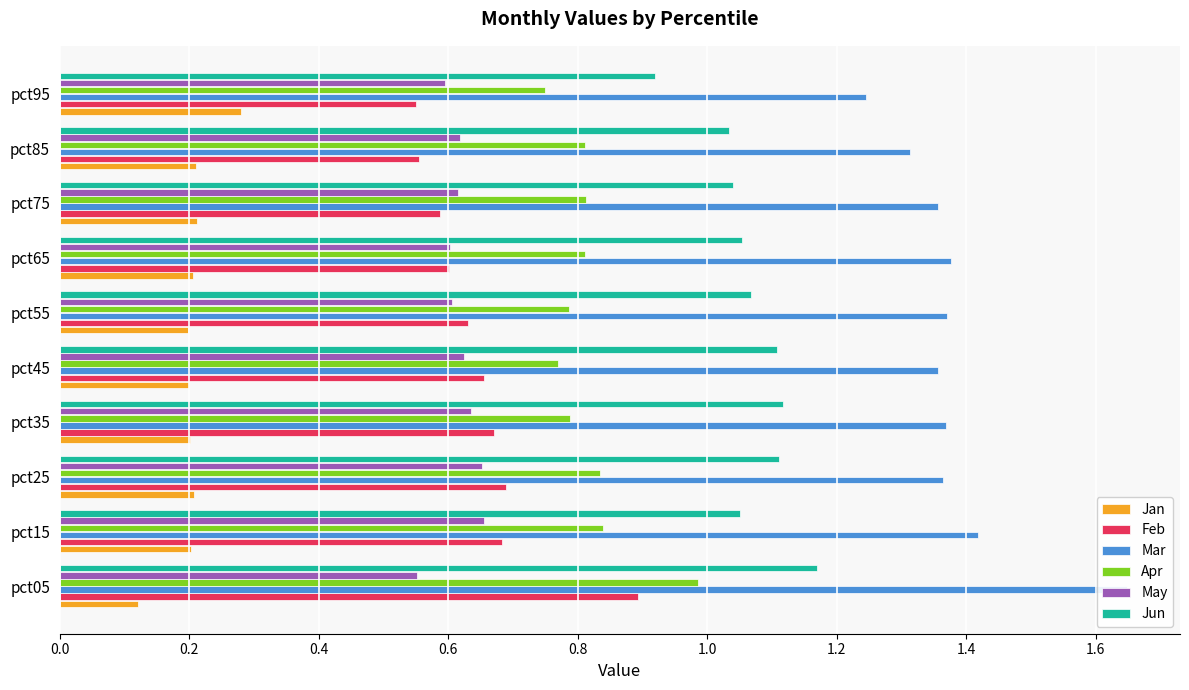

Reading right to left, list all the values displayed in this chart.

Jan: 0.3	0.2	0.2	0.2	0.2	0.2	0.2	0.2	0.2	0.1
Feb: 0.5	0.6	0.6	0.6	0.6	0.7	0.7	0.7	0.7	0.9
Mar: 1.2	1.3	1.4	1.4	1.4	1.4	1.4	1.4	1.4	1.6
Apr: 0.7	0.8	0.8	0.8	0.8	0.8	0.8	0.8	0.8	1.0
May: 0.6	0.6	0.6	0.6	0.6	0.6	0.6	0.7	0.7	0.6
Jun: 0.9	1.0	1.0	1.1	1.1	1.1	1.1	1.1	1.1	1.2